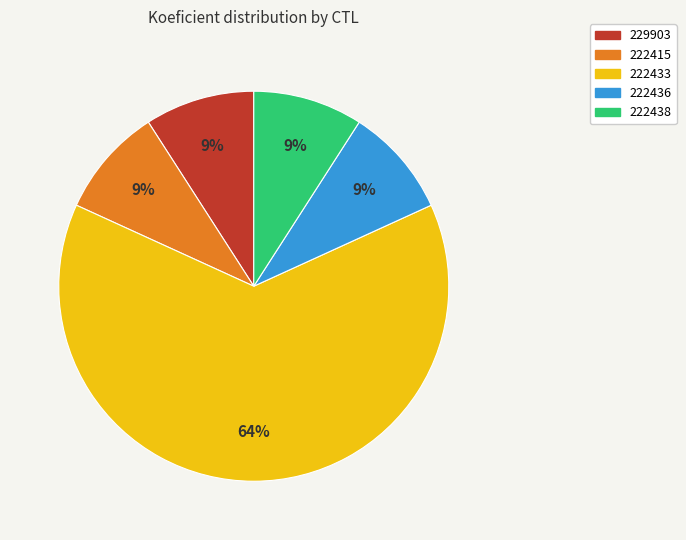

What is the majority slice?

222433